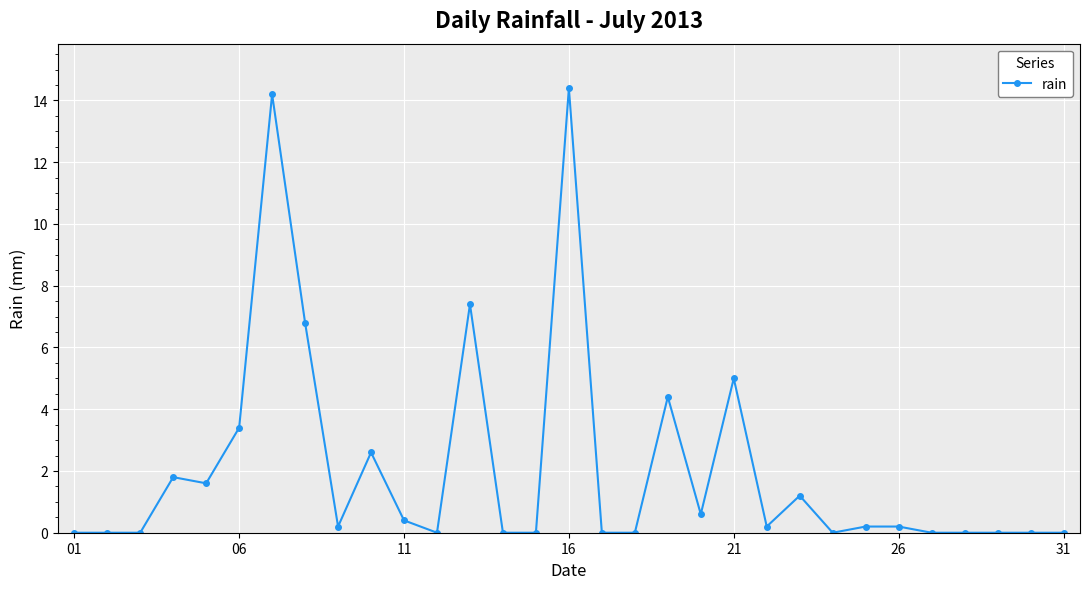

What is the value of the 4th point from the left?

1.8